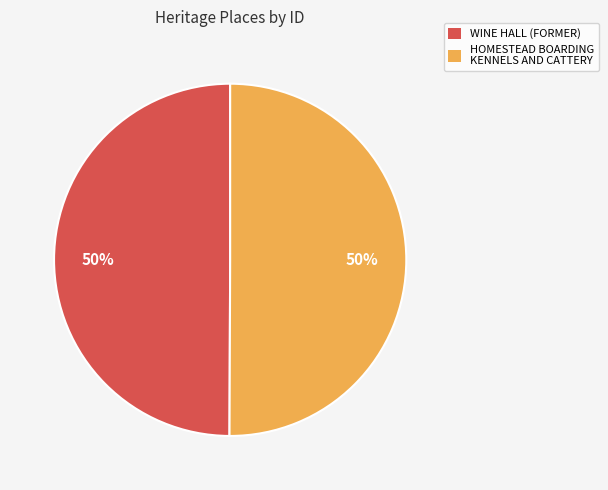

Combined, do HOMESTEAD BOARDING KENNELS AND CATTERY and WINE HALL (FORMER) account for over 50%?

Yes